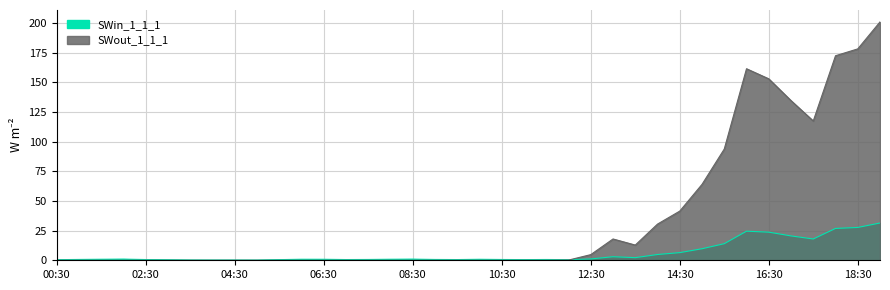

Rank the series at 09:30 from lowest to highest value.

SWout_1_1_1, SWin_1_1_1